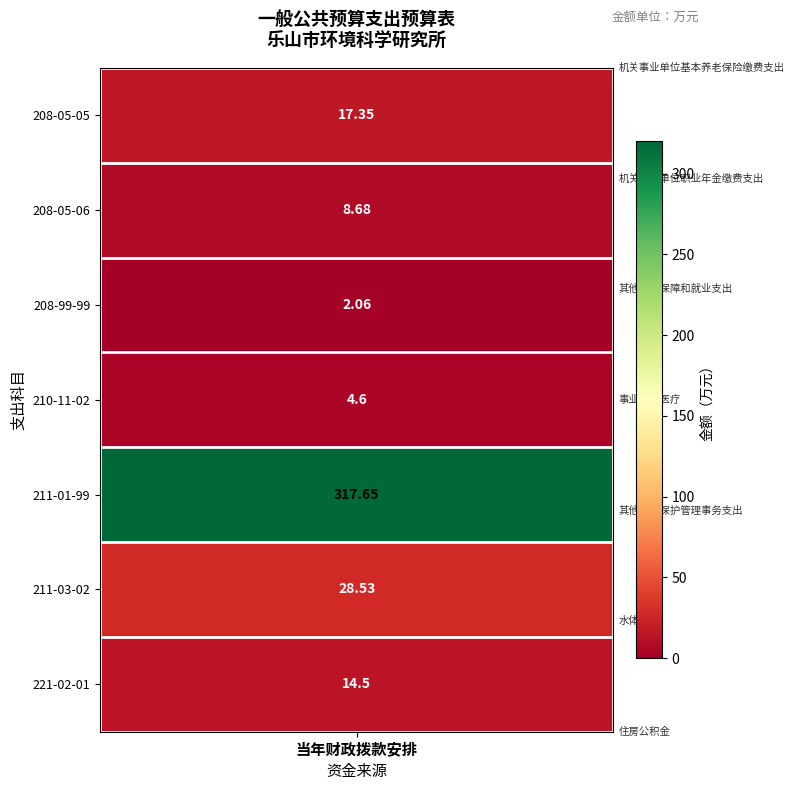

What is the minimum value shown in the chart?

2.1